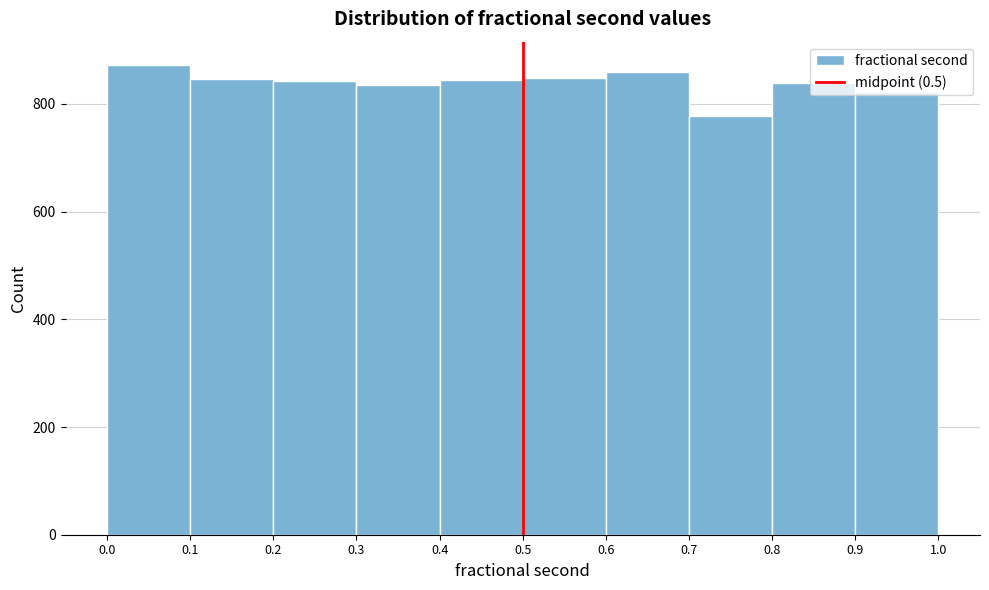

Reading left to right, list every bar in this chart as the range it spans on the x-axis followed by its height. The values are not printed on the chart, so give them approximately, as read against the axis.

0.0 to 0.1: 880
0.1 to 0.2: 840
0.2 to 0.3: 840
0.3 to 0.4: 840
0.4 to 0.5: 840
0.5 to 0.6: 840
0.6 to 0.7: 860
0.7 to 0.8: 780
0.8 to 0.9: 840
0.9 to 1.0: 820